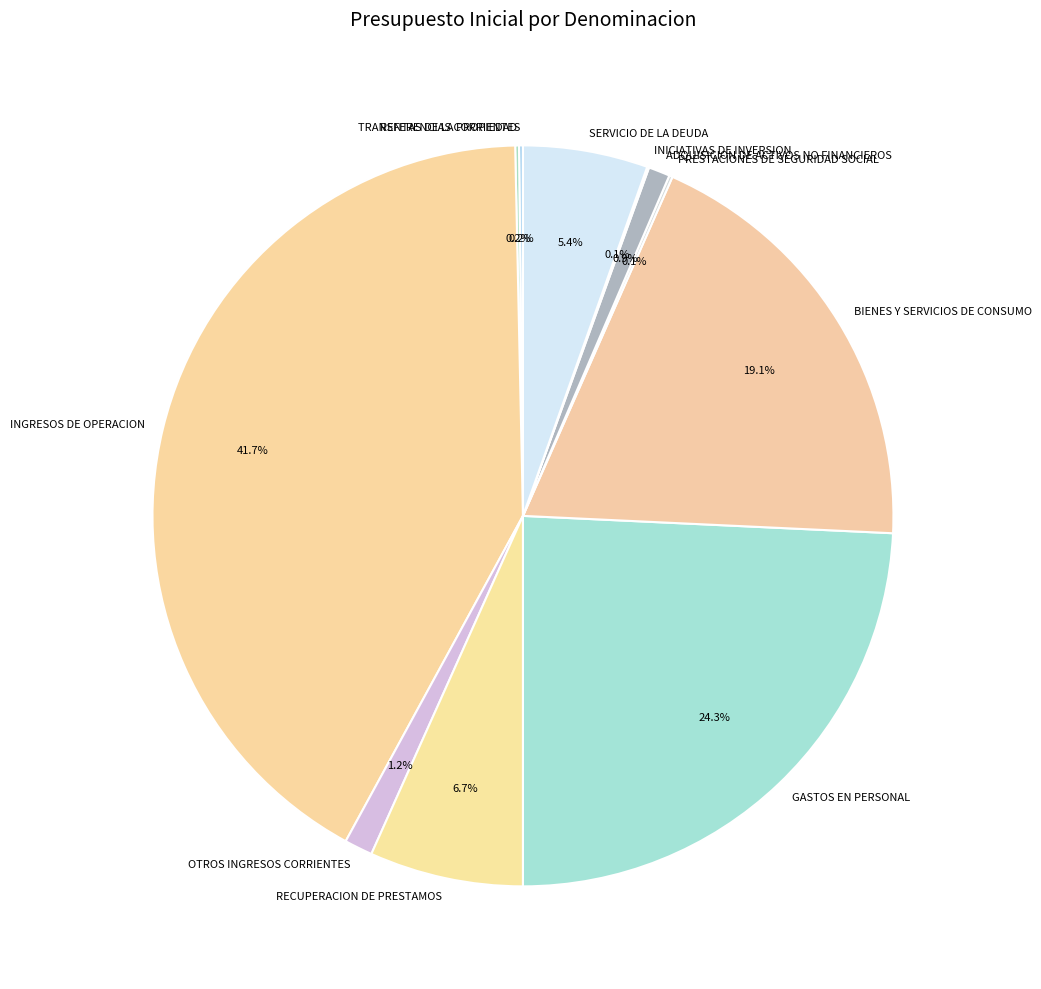

Does RECUPERACION DE PRESTAMOS account for over 50% of the chart?

No